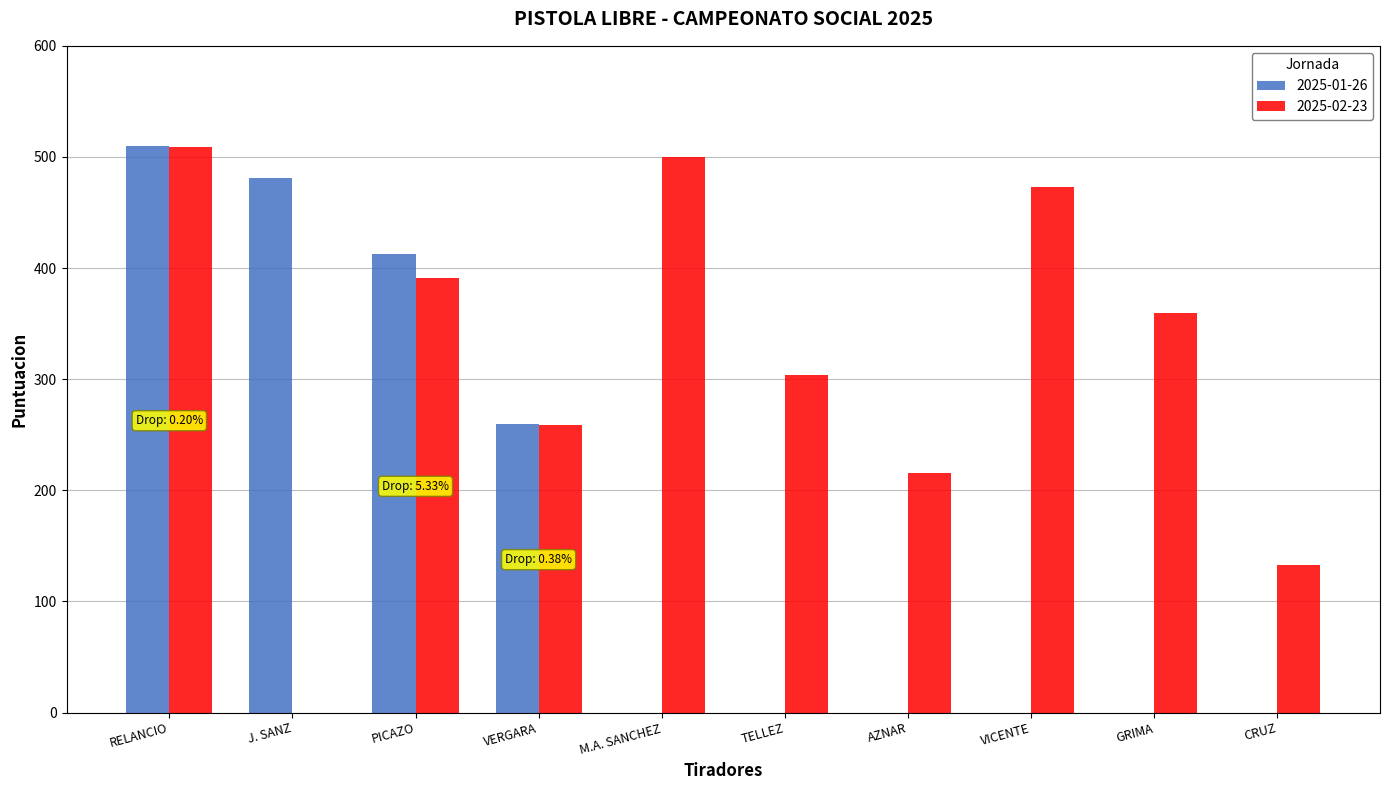

Between VERGARA and CRUZ, which series saw the biggest shift?

2025-01-26